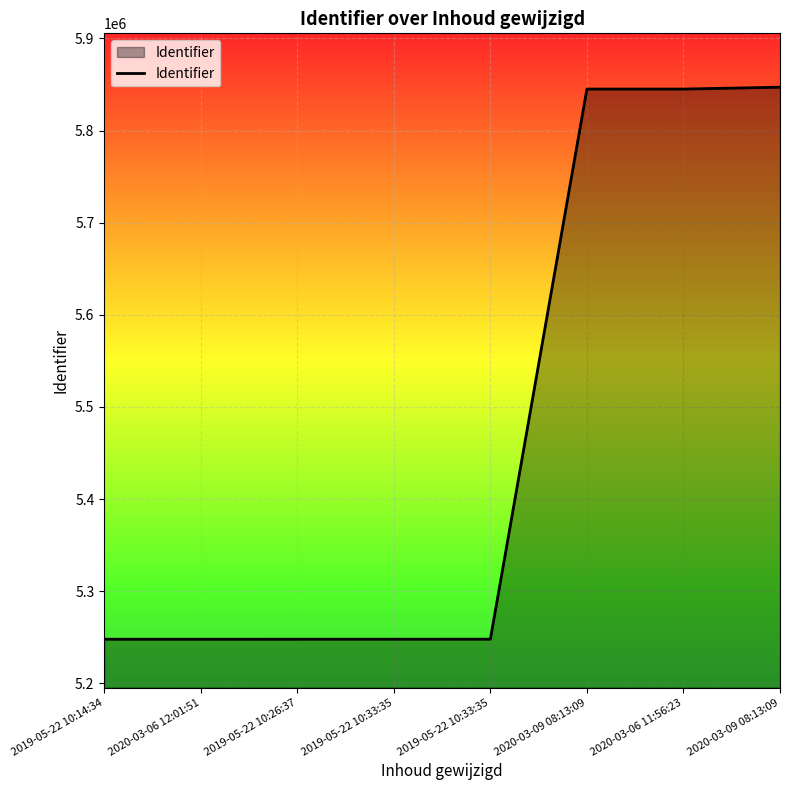

What is the value of the 5th point from the left?

5247852